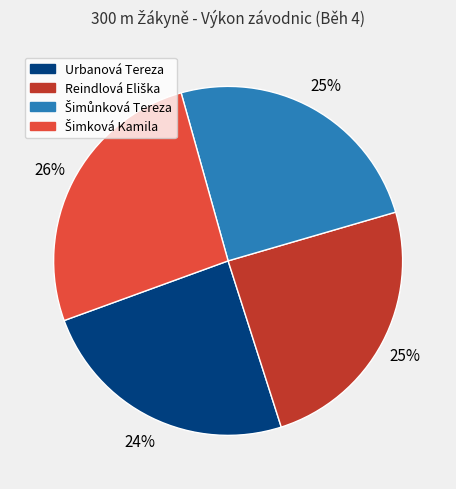

Does Urbanová Tereza represent more than half of the total?

No